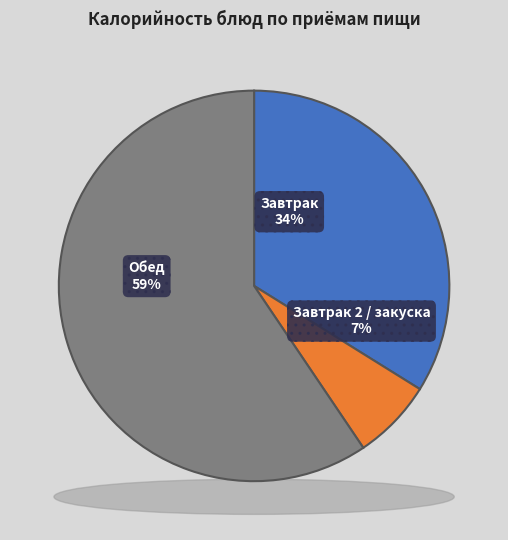

The салат из огурцов slice represents 18% of the pie. True or false?

False